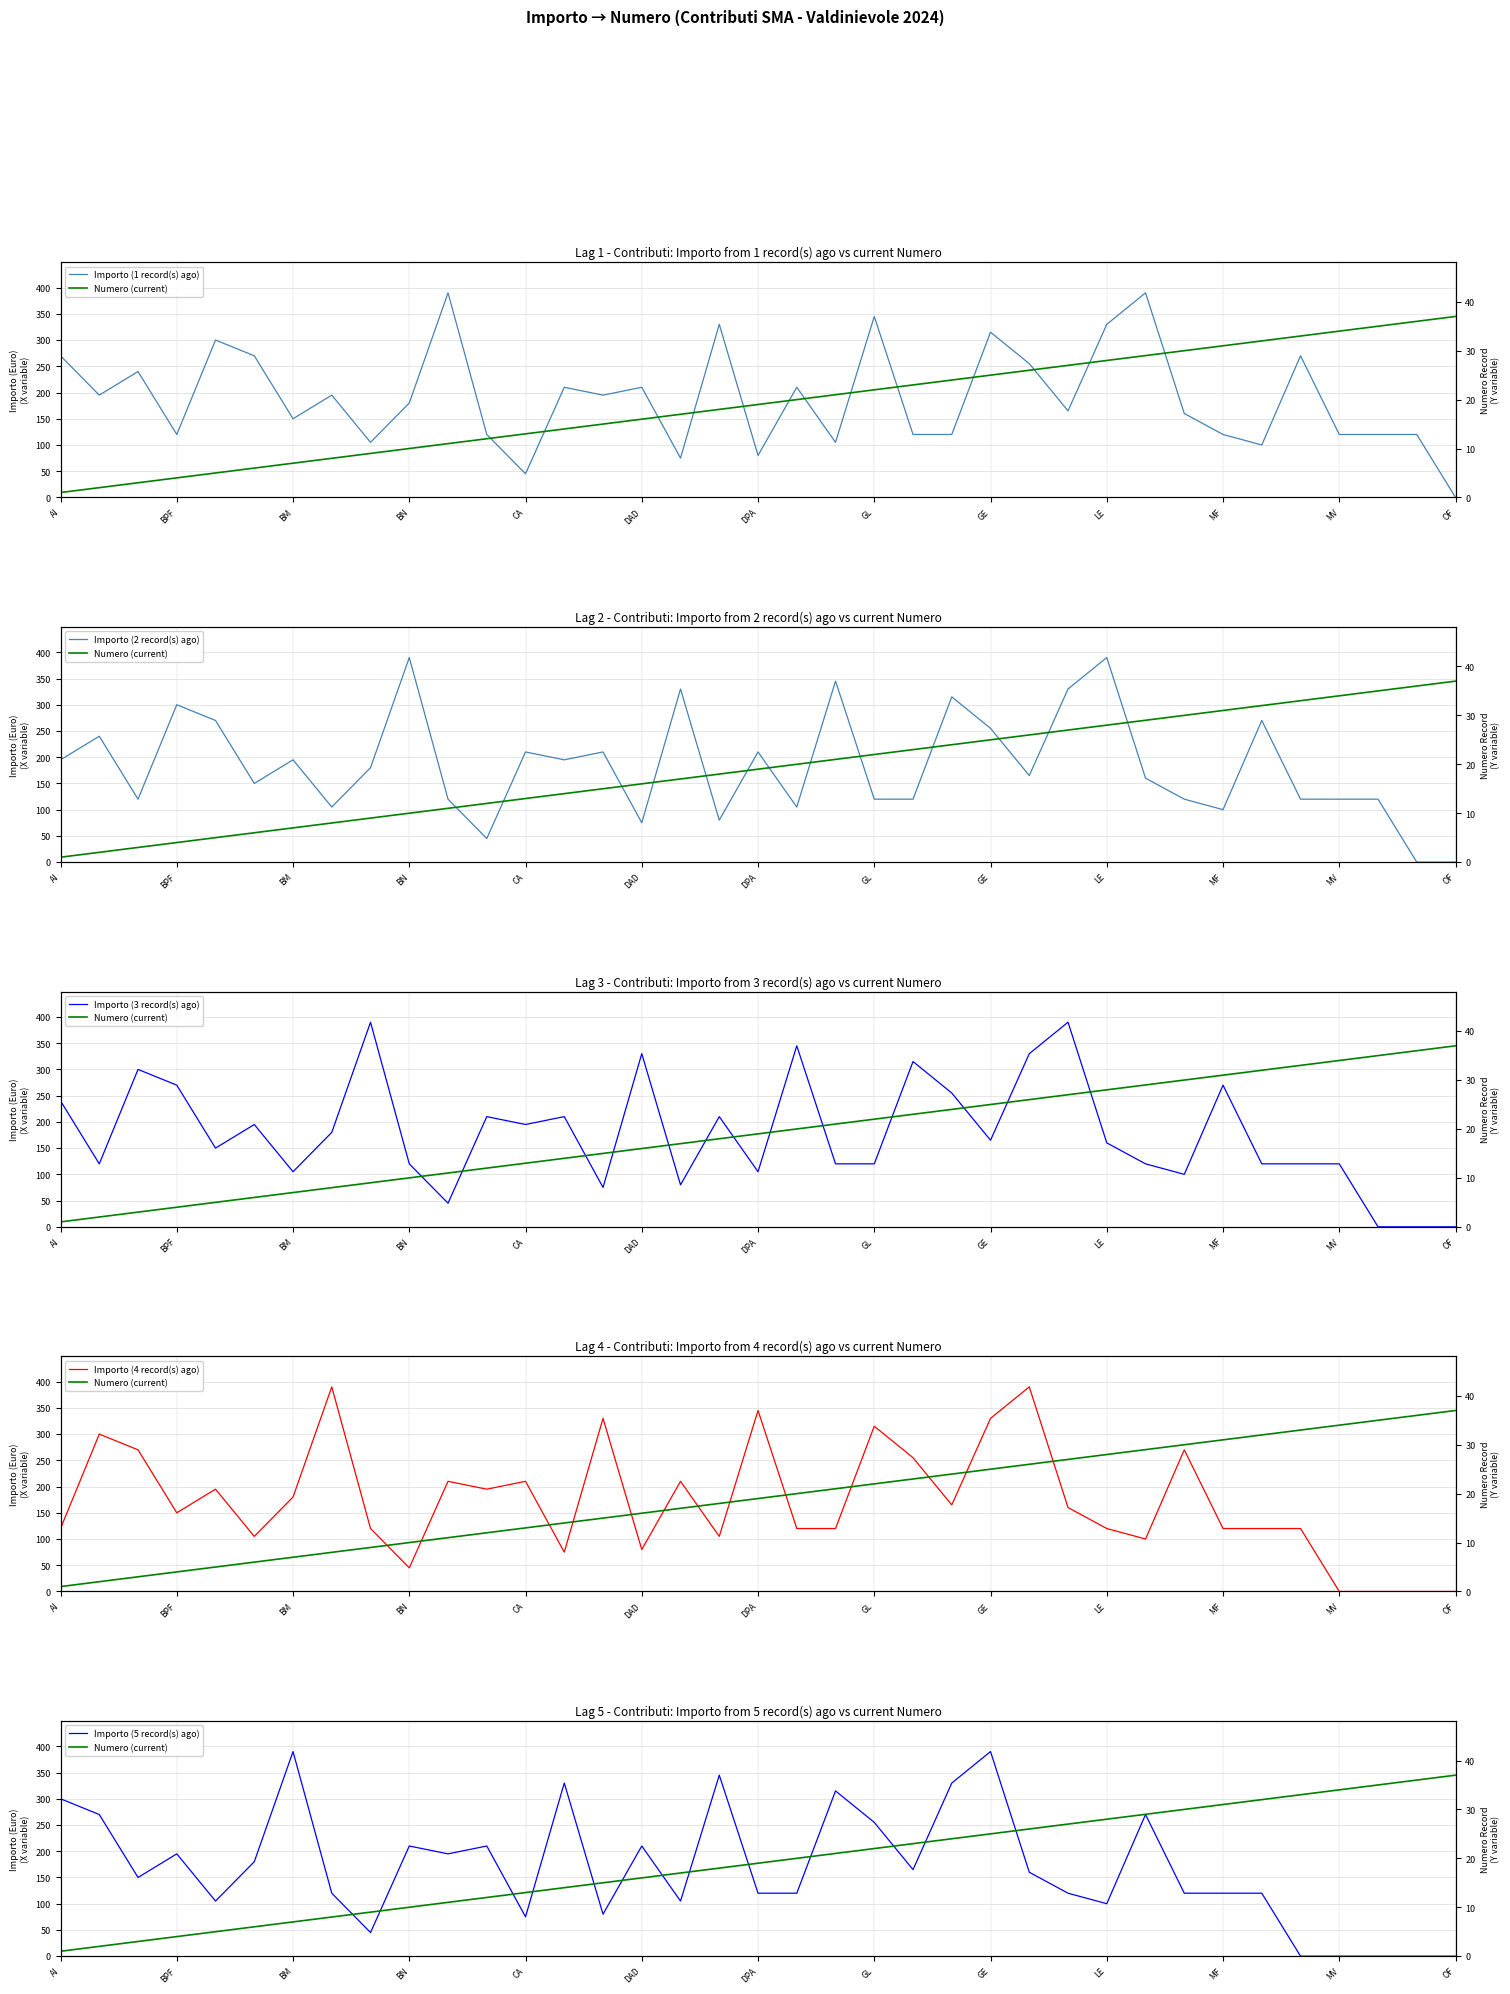

Between which two adjacent categories do Importo (4 record(s) ago) and Numero (current) first intersect?

32 and 33